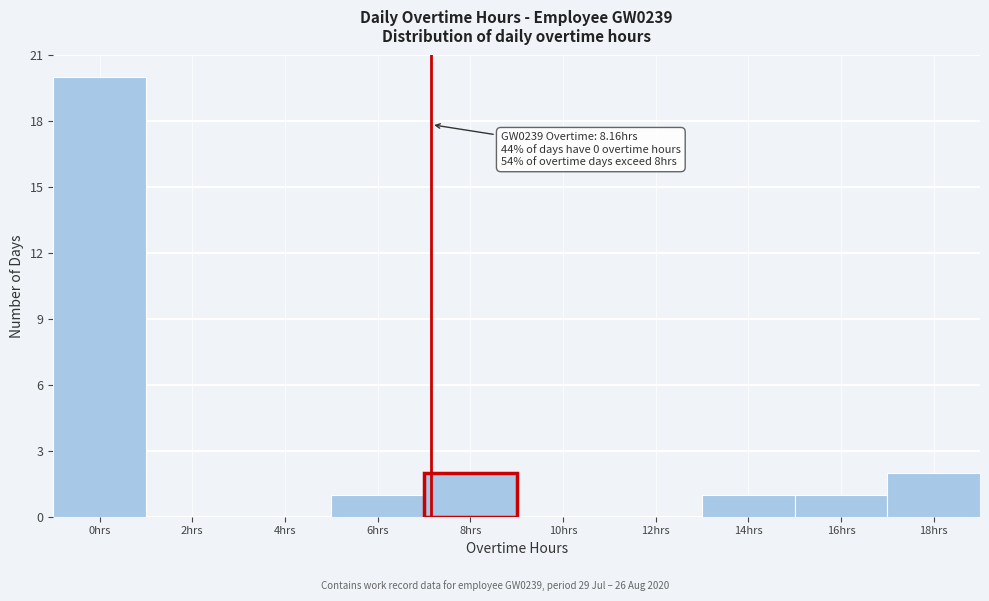

Reading left to right, what are all the values shown in this chart?

0hrs=20	2hrs=0	4hrs=0	6hrs=1	8hrs=2	10hrs=0	12hrs=0	14hrs=1	16hrs=1	18hrs=2